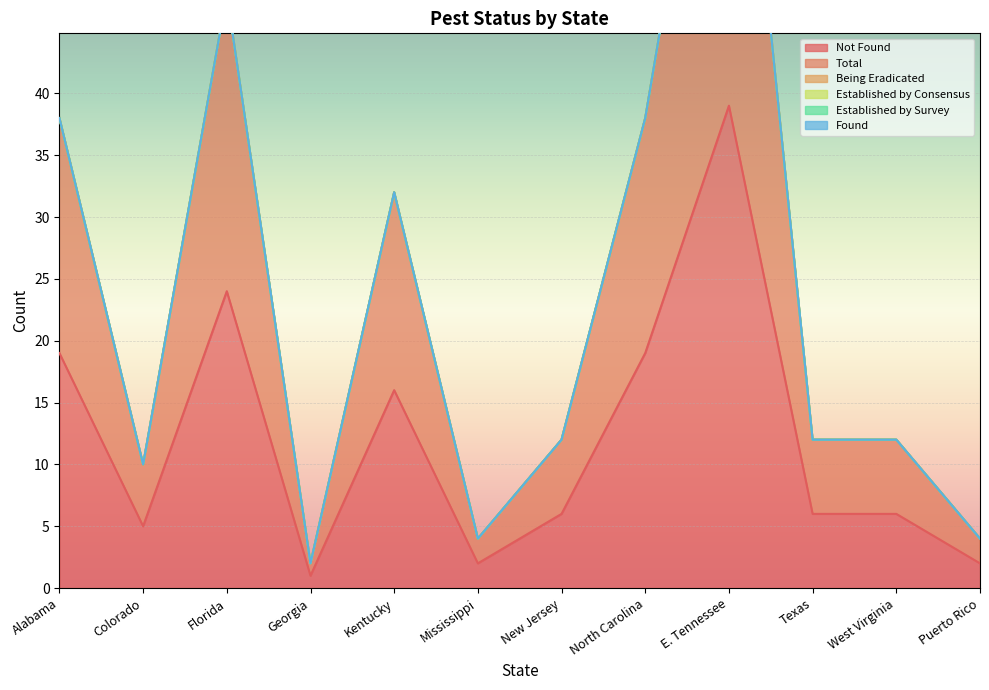

List the labels in order of Total value, largest first.

E. Tennessee, Florida, Alabama, North Carolina, Kentucky, New Jersey, Texas, West Virginia, Colorado, Mississippi, Puerto Rico, Georgia